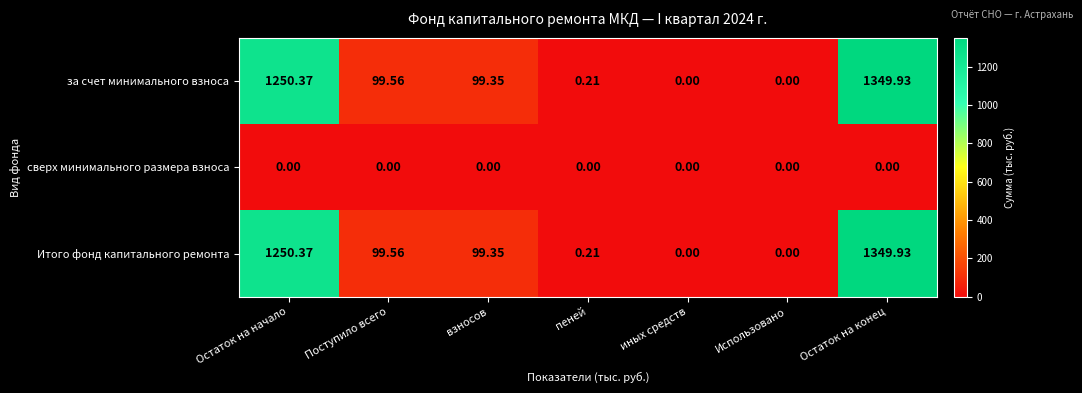

Which label corresponds to the largest value in the chart?

Остаток на конец